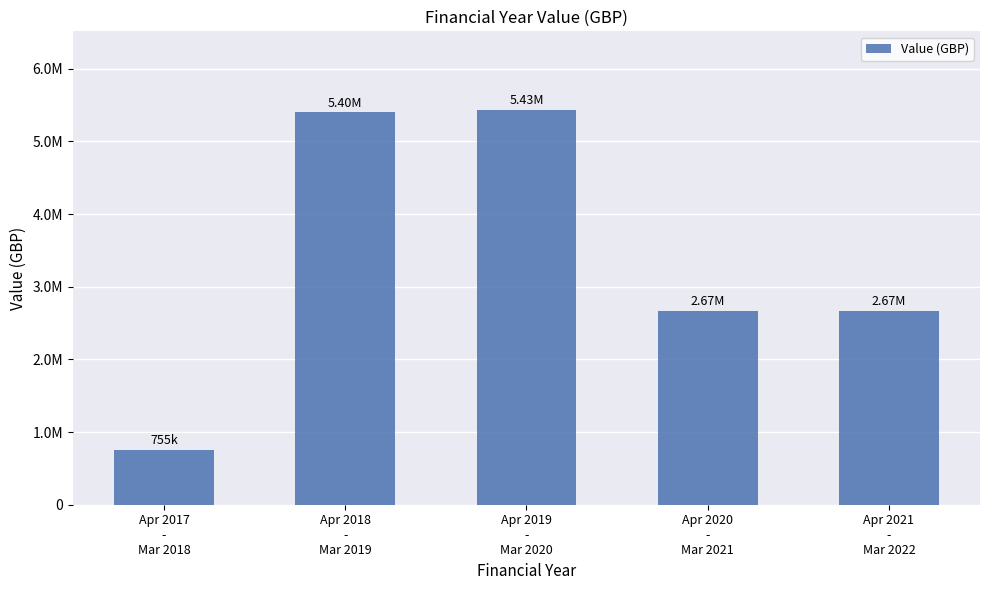

The value at Apr 2018
-
Mar 2019 is 5398729.9. True or false?

True